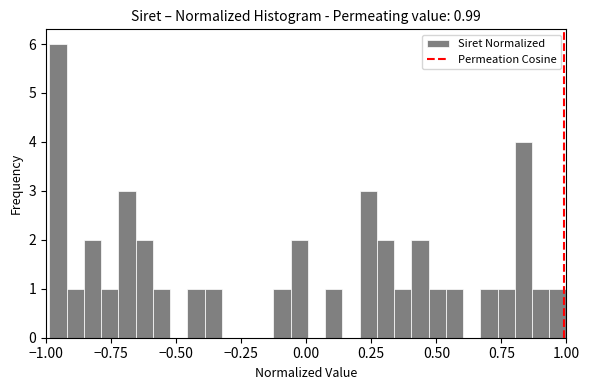

Read against the x-axis, roughly where is the centre of the tallest bar?

-0.95